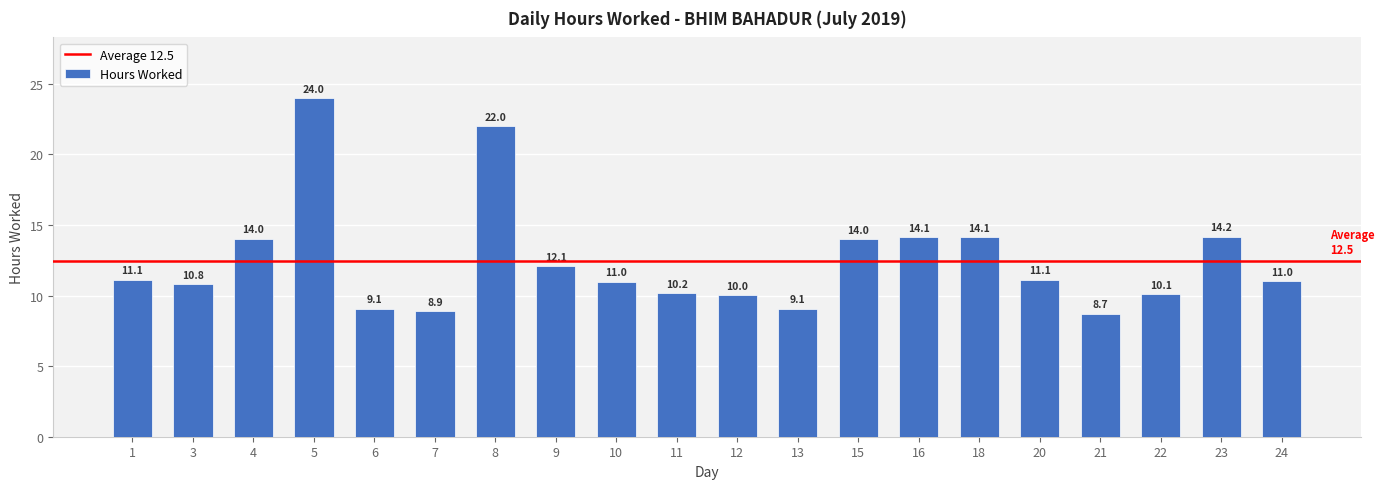

Which has a higher value, 3 or 10?

10